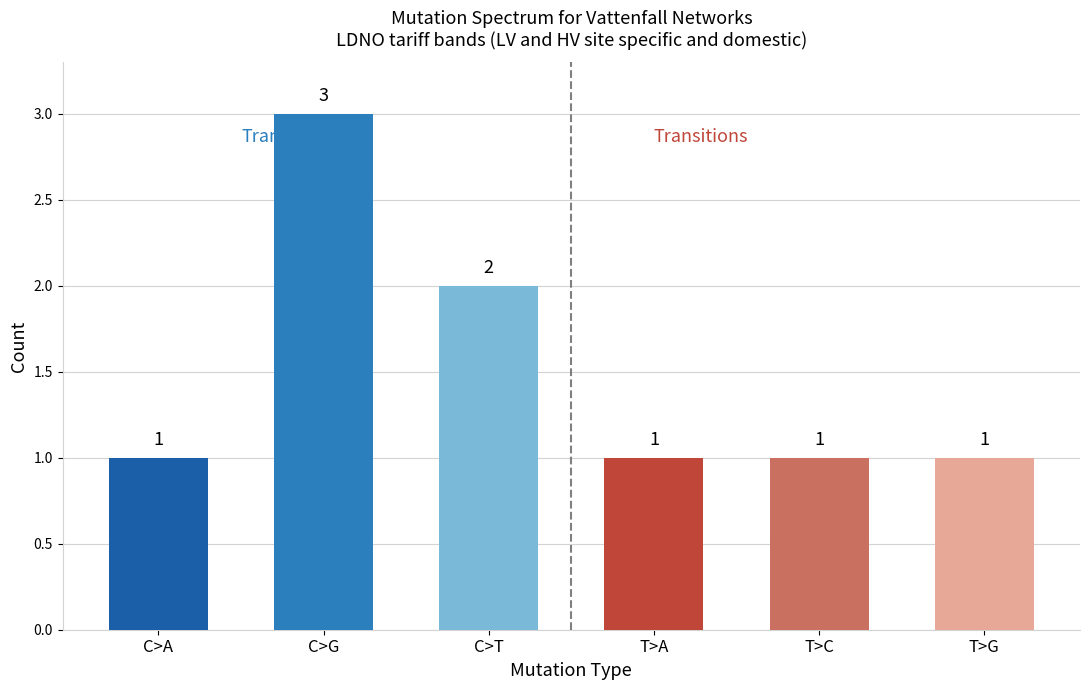

Reading right to left, list all the values displayed in this chart.

T>G=1	T>C=1	T>A=1	C>T=2	C>G=3	C>A=1